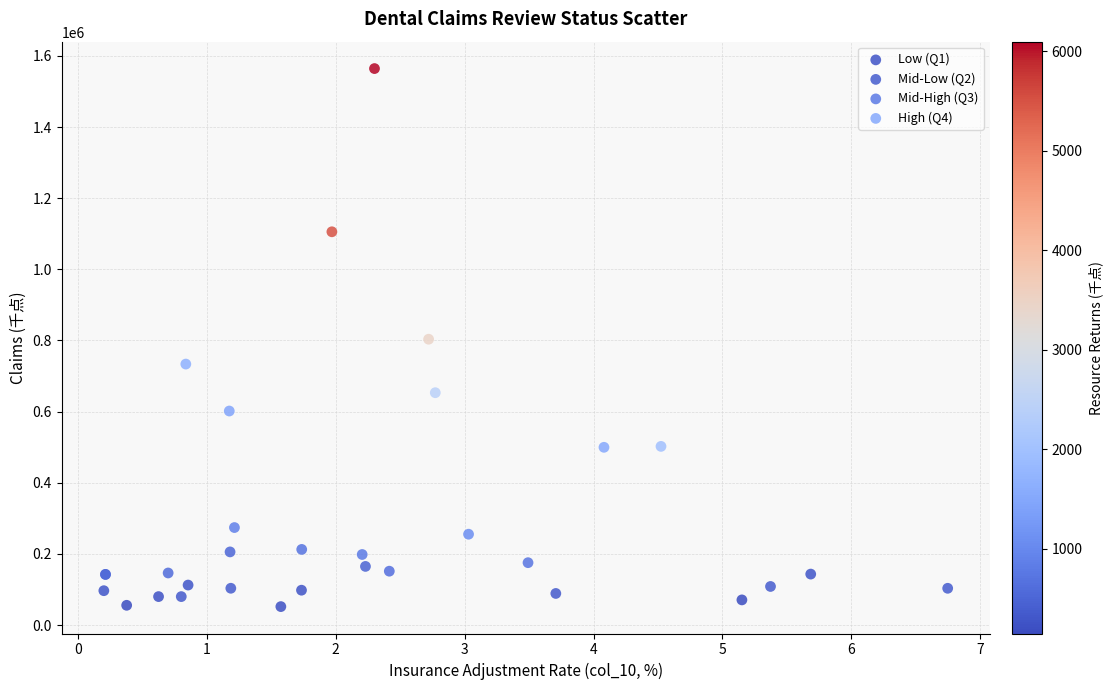

Which series has the largest Y range (max minus min)?

High (Q4)